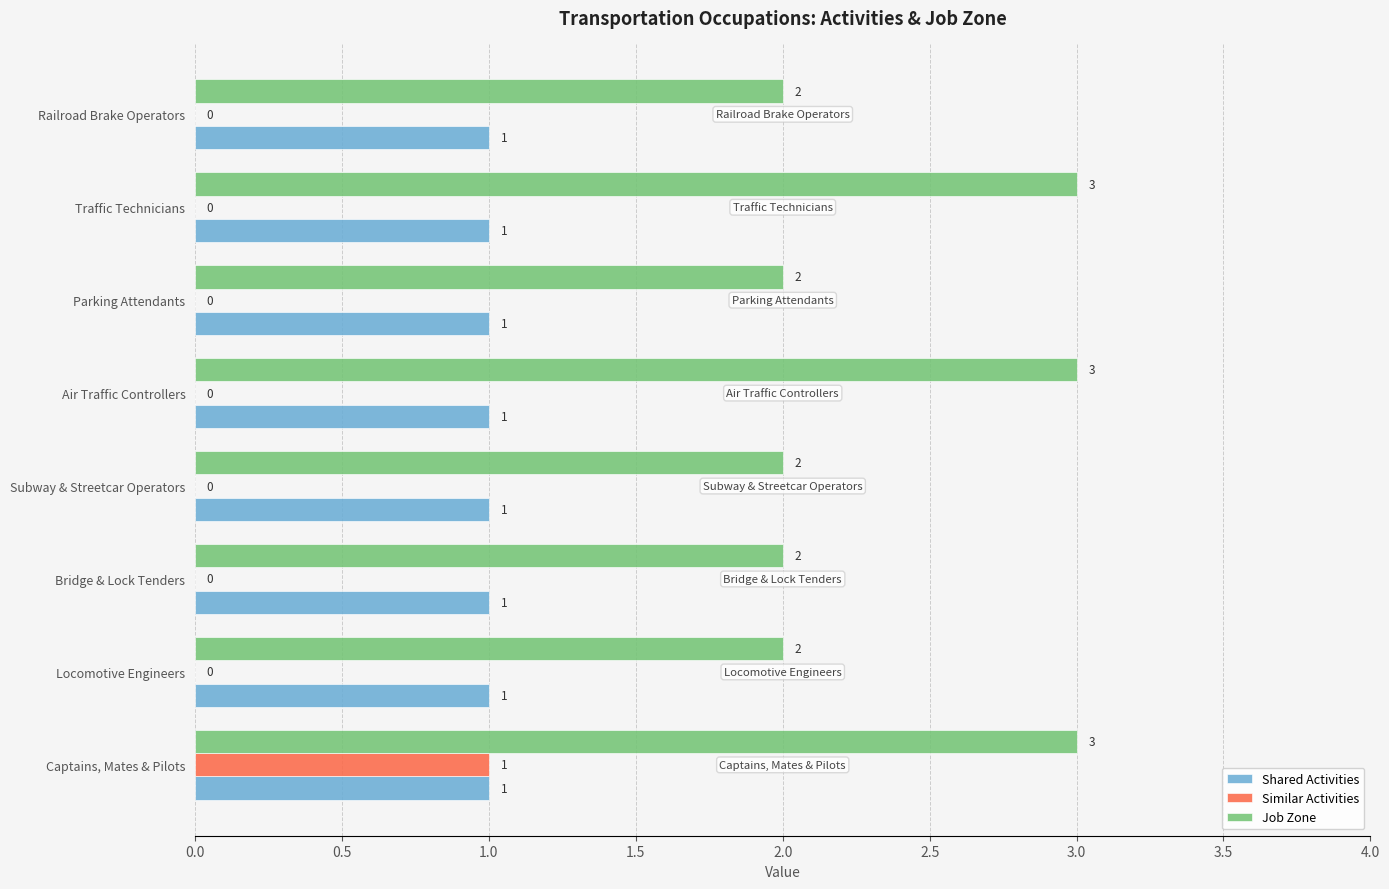

Which series has the largest total across all categories?

Job Zone